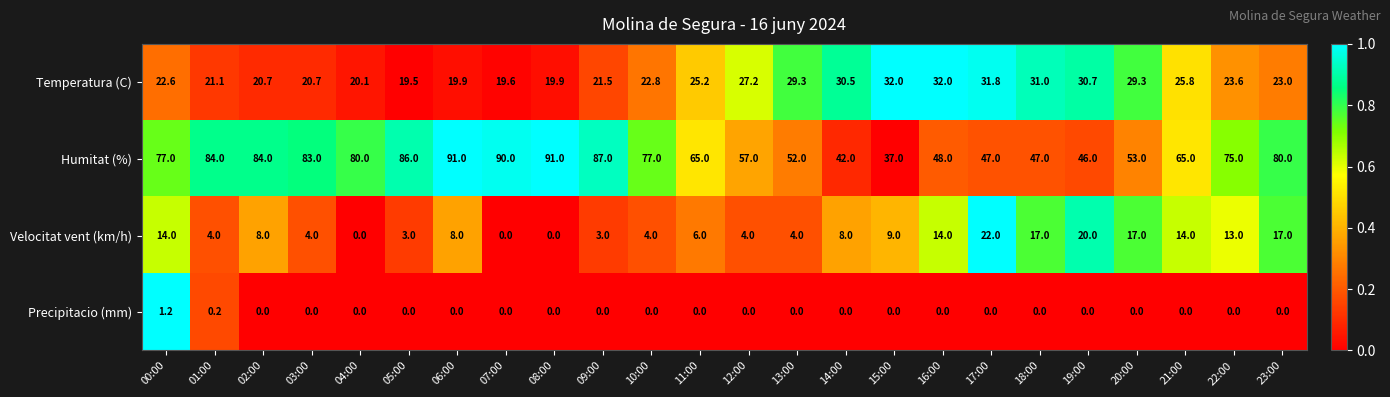

At how many categories does at least one series exceed 0?

24